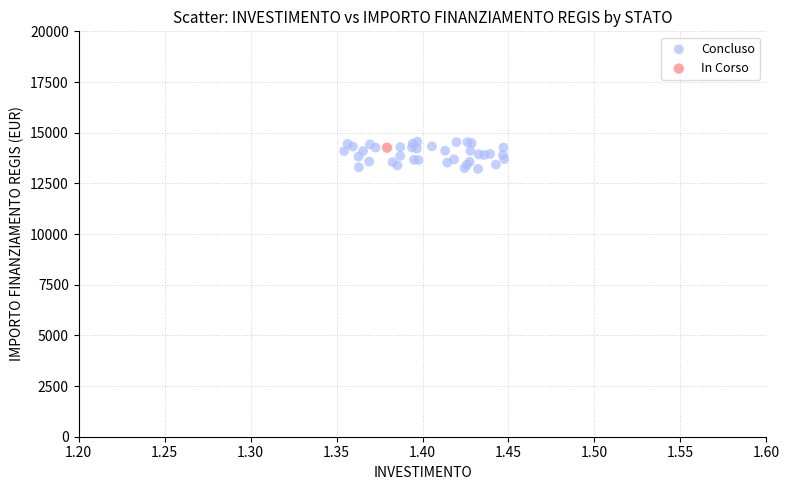

What are all the series names shown in the legend?

Concluso, In Corso